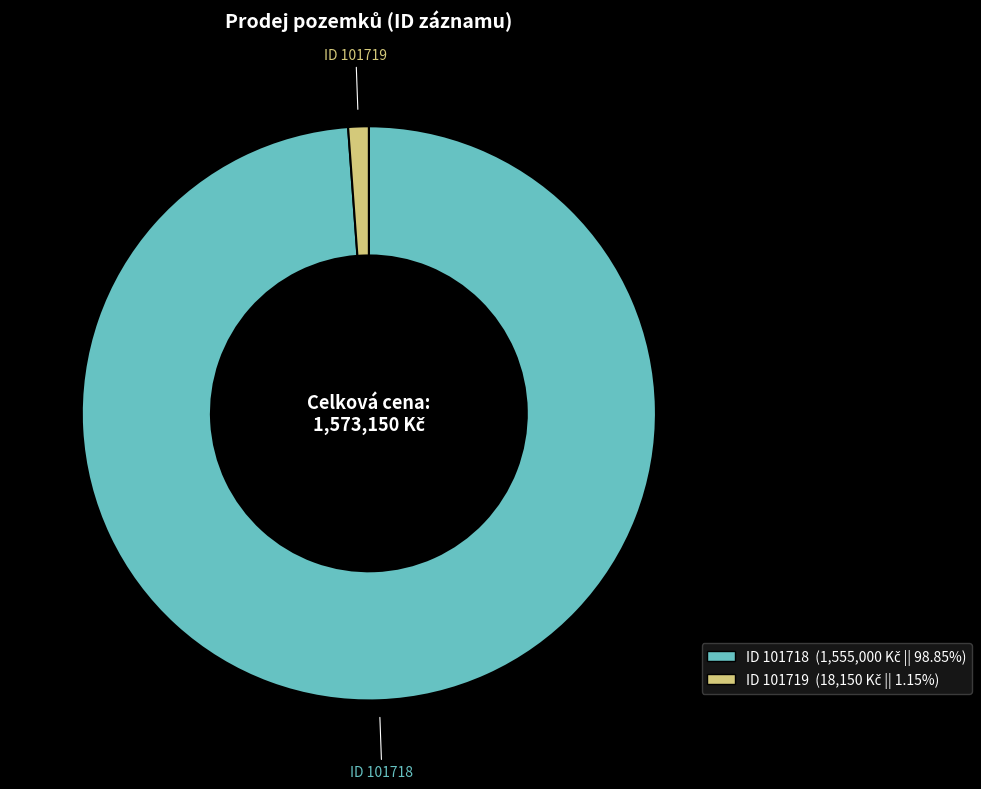

Is there any slice that represents more than half of the pie?

Yes